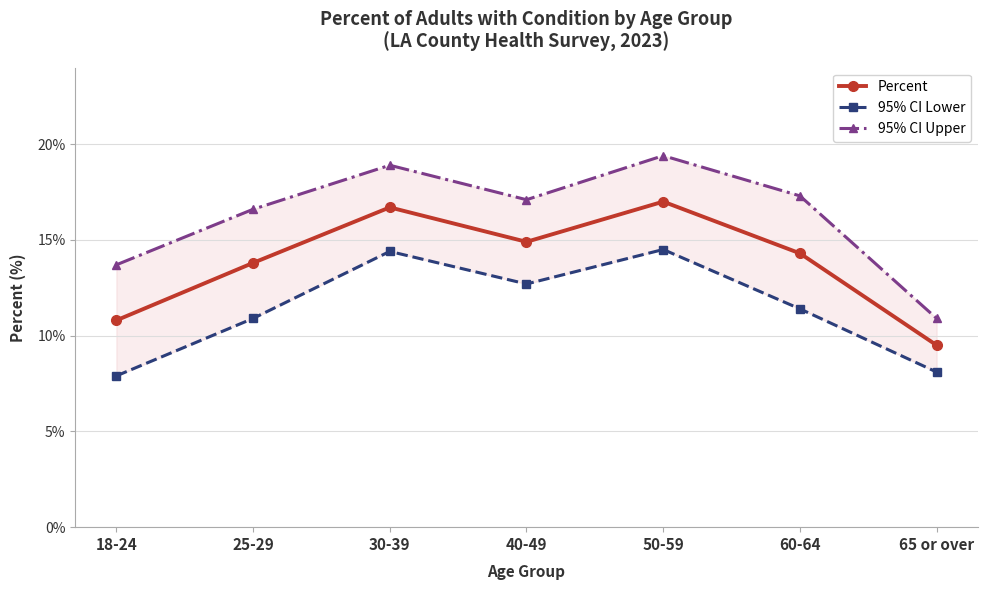

What is the average value of the Percent series?

13.9